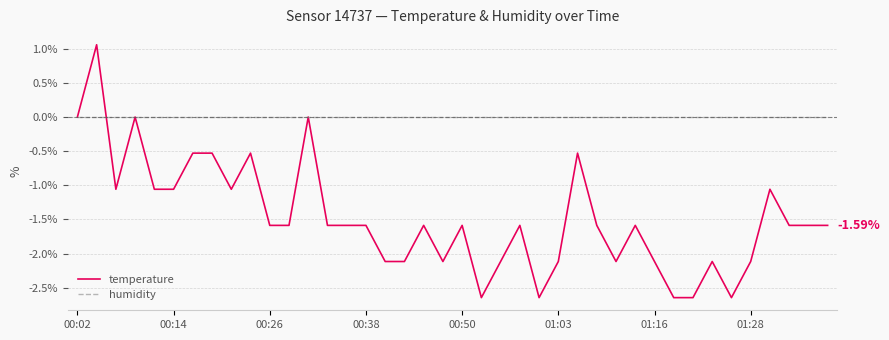

Count the number of data series in this chart.

2